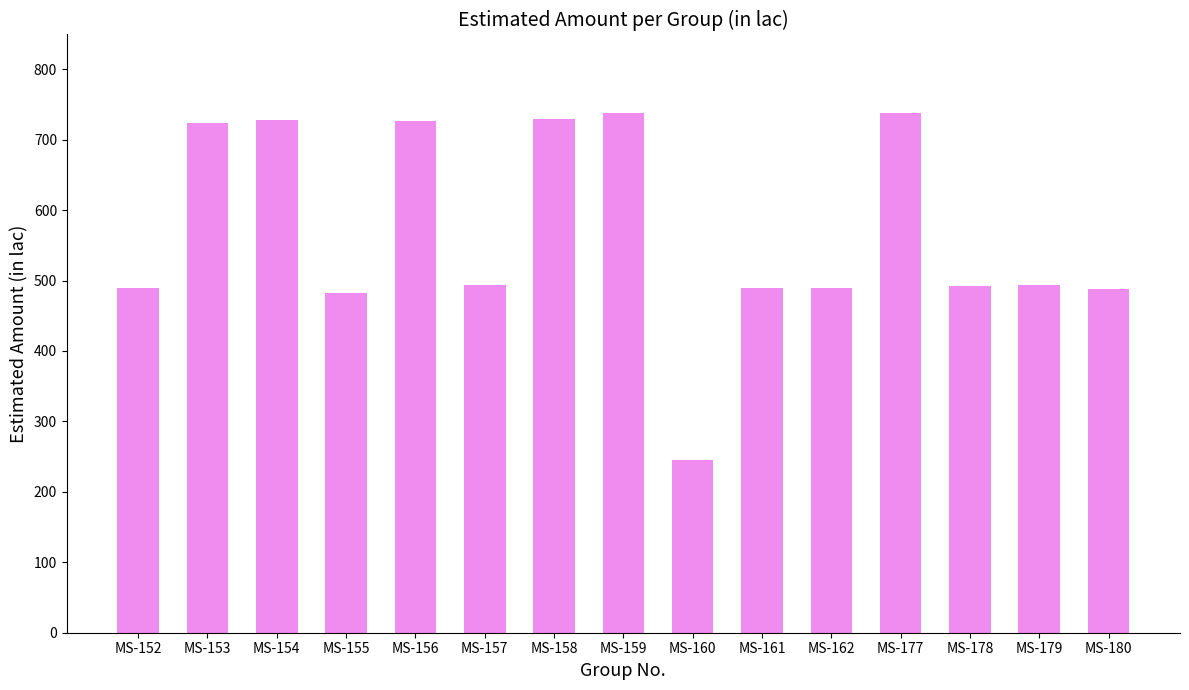

What is the difference between the maximum and minimum values?

492.9